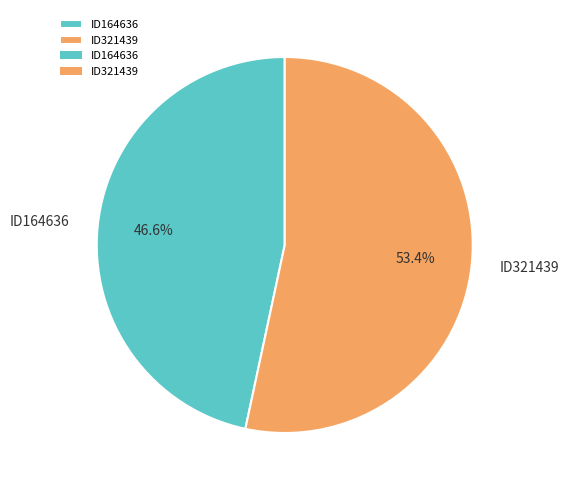

True or false: ID321439 accounts for 41% of the total.

False